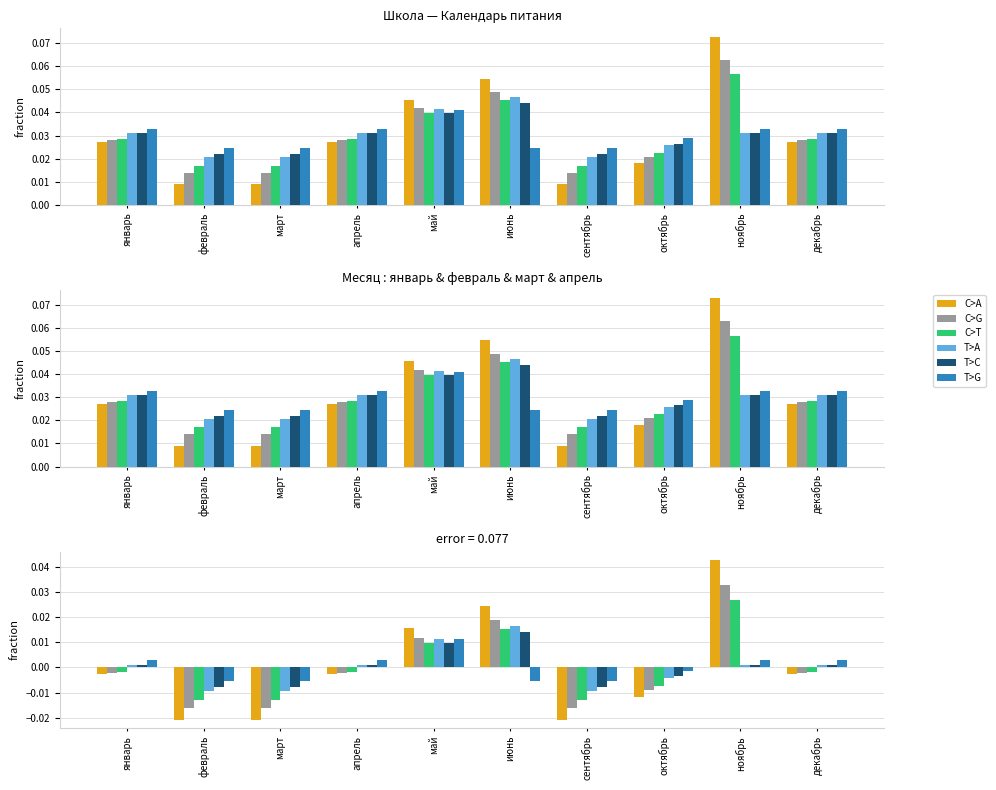

The value of C>G at май is 0.0. True or false?

False